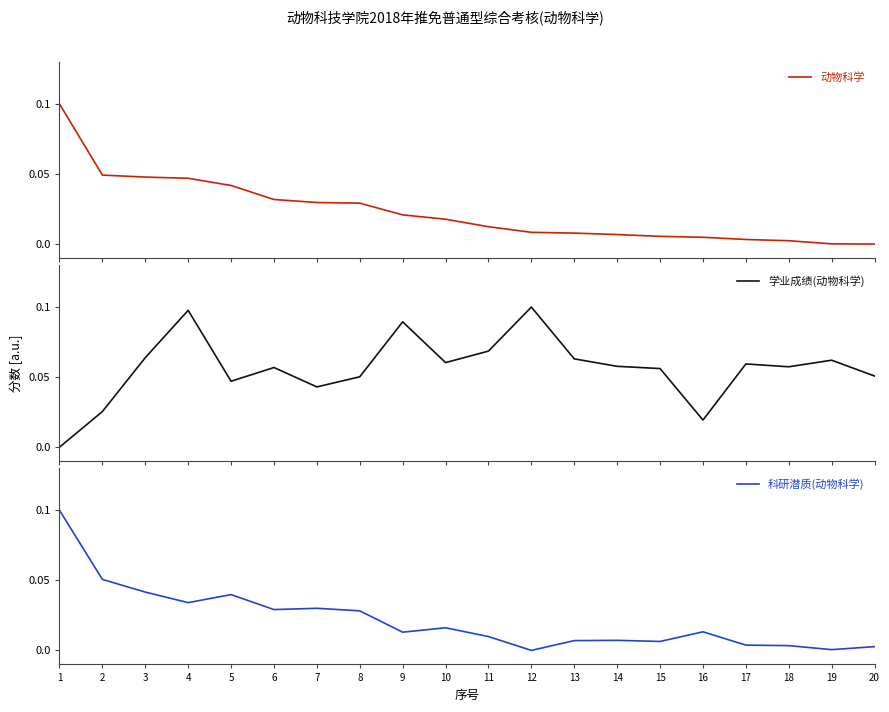

What is the sum of all 科研潜质(动物科学) values?

0.4